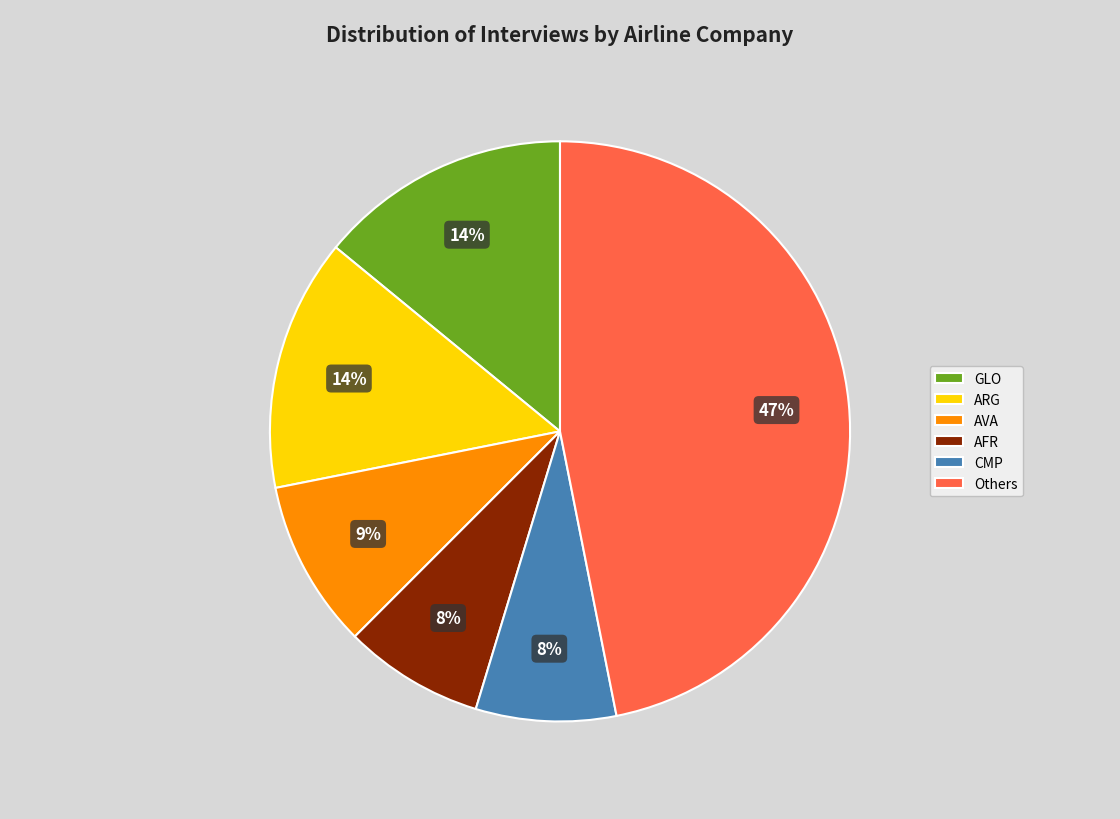

The ARG slice represents 14% of the pie. True or false?

True